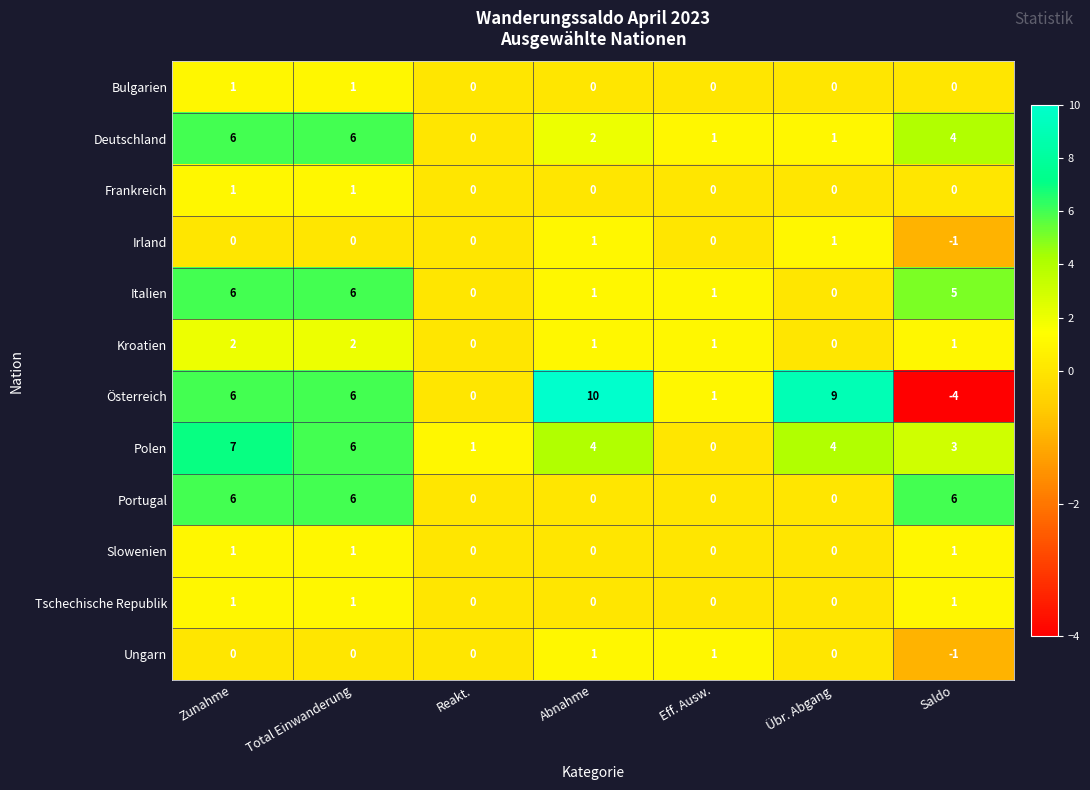

What is the average value of the Österreich series?

4